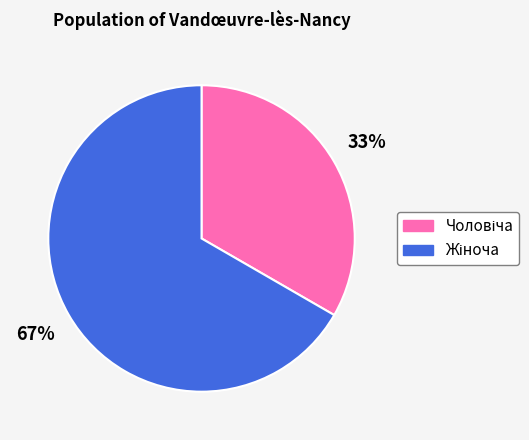

Does any single category account for the majority?

Yes